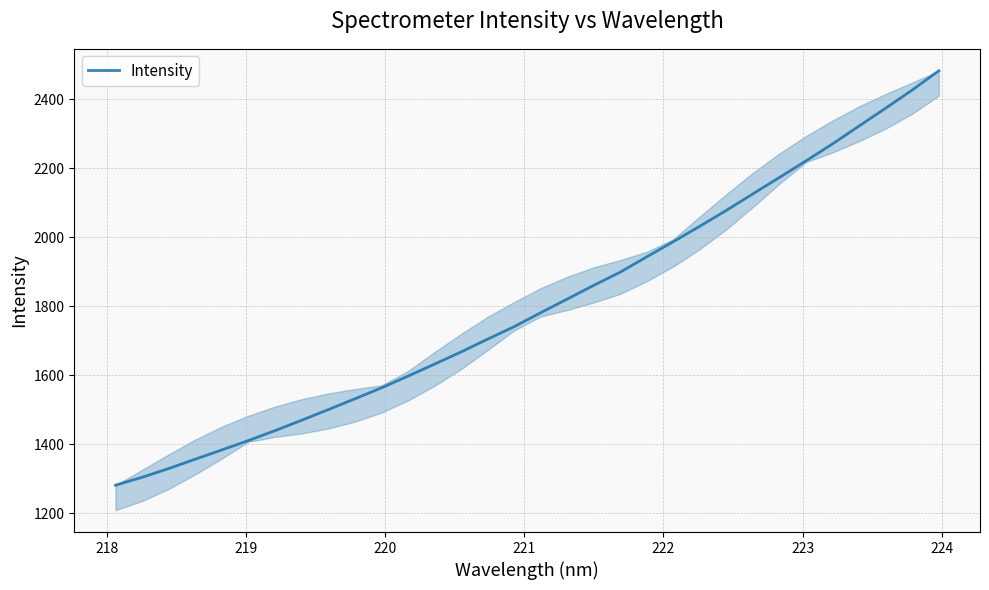

What is the difference between the maximum and minimum values?

1201.3